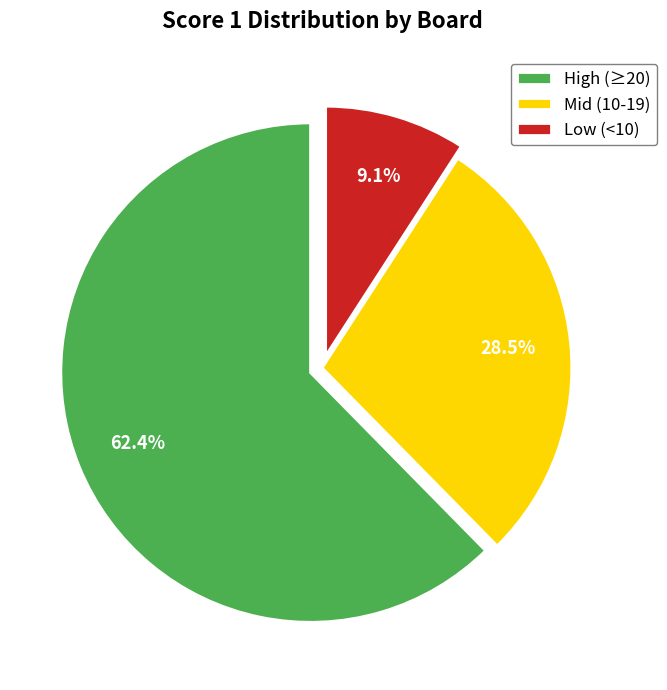

Does any single category account for the majority?

Yes